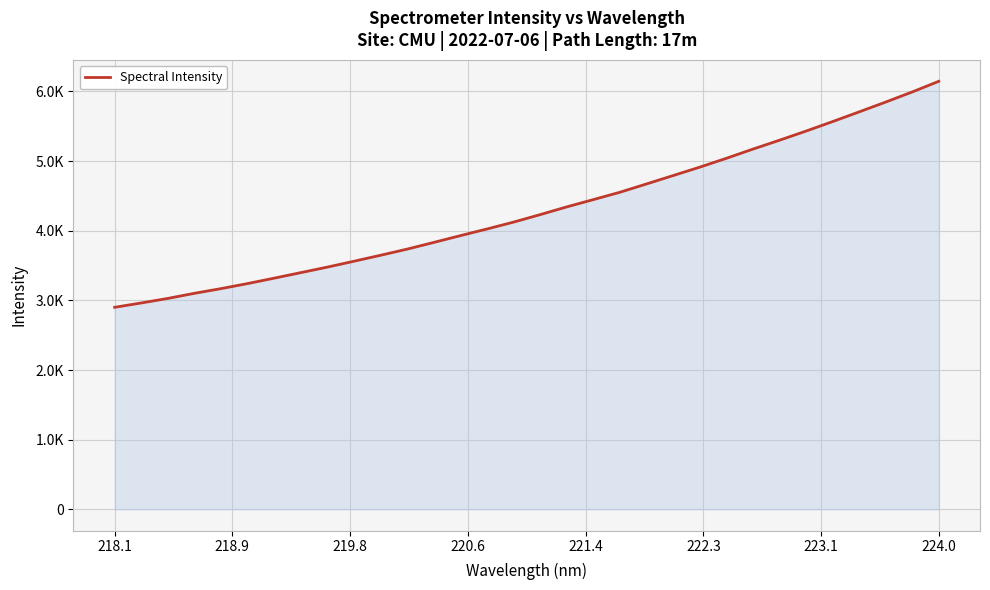

True or false: the data has more than 1 interior local peaks.

False